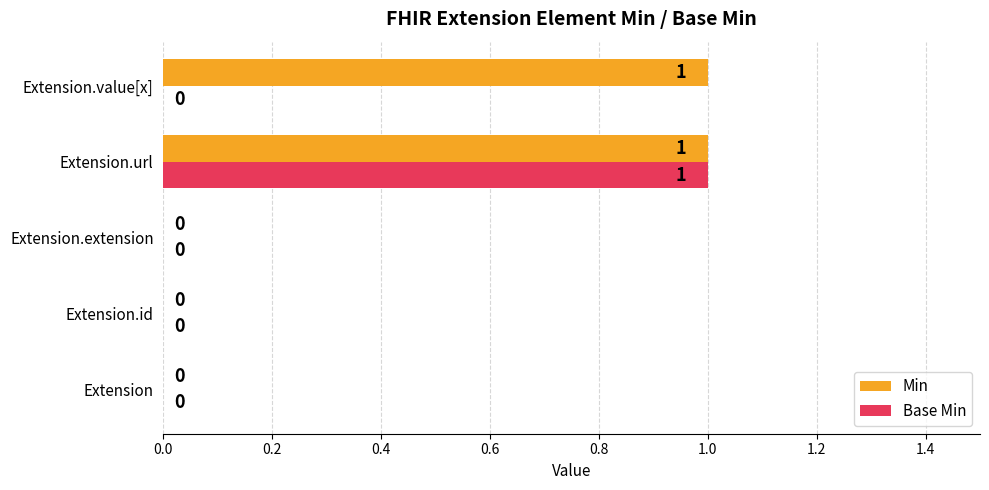

Which series has the largest total across all categories?

Min